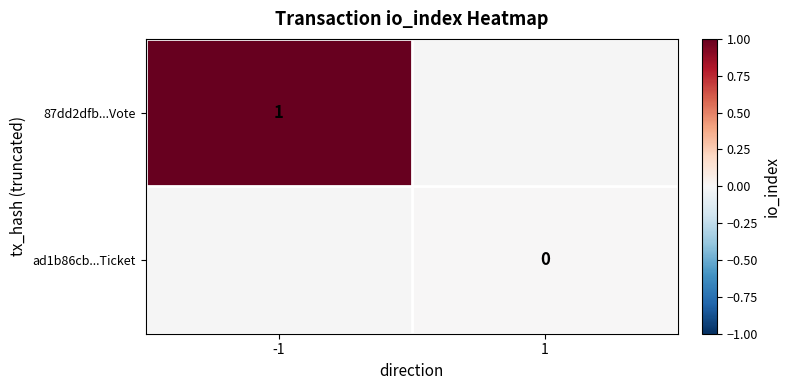

The value of 87dd2dfb...Vote at -1 is 1. True or false?

True